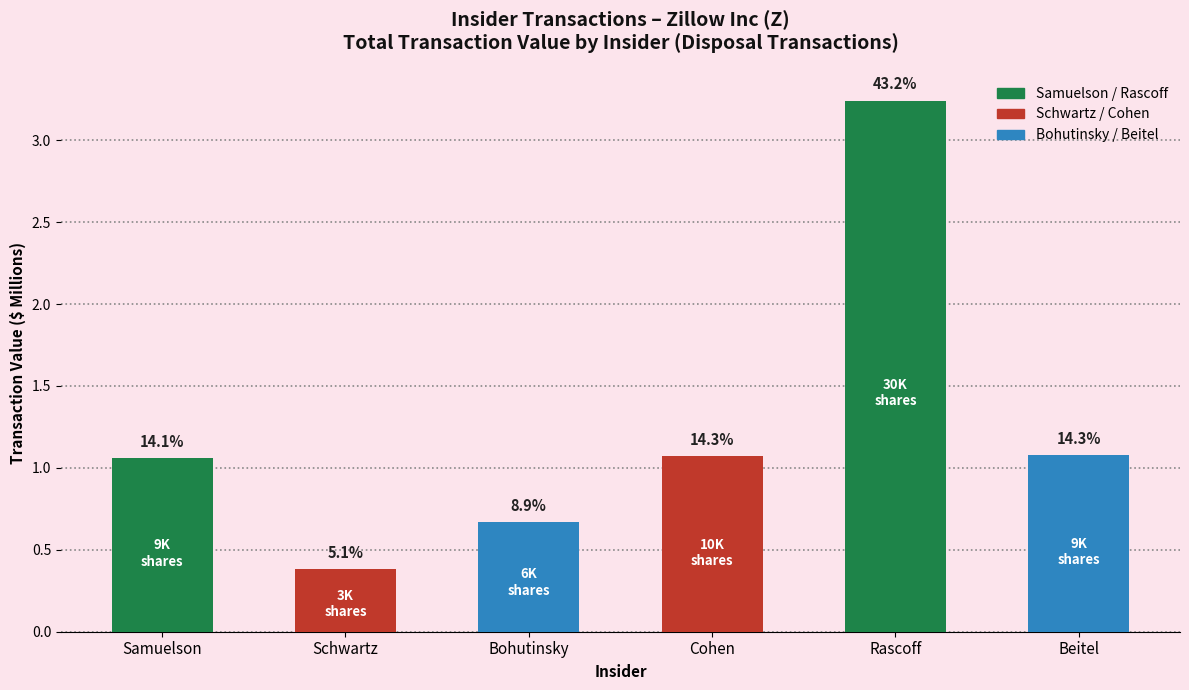

What is the approximate value at Schwartz?

0.4